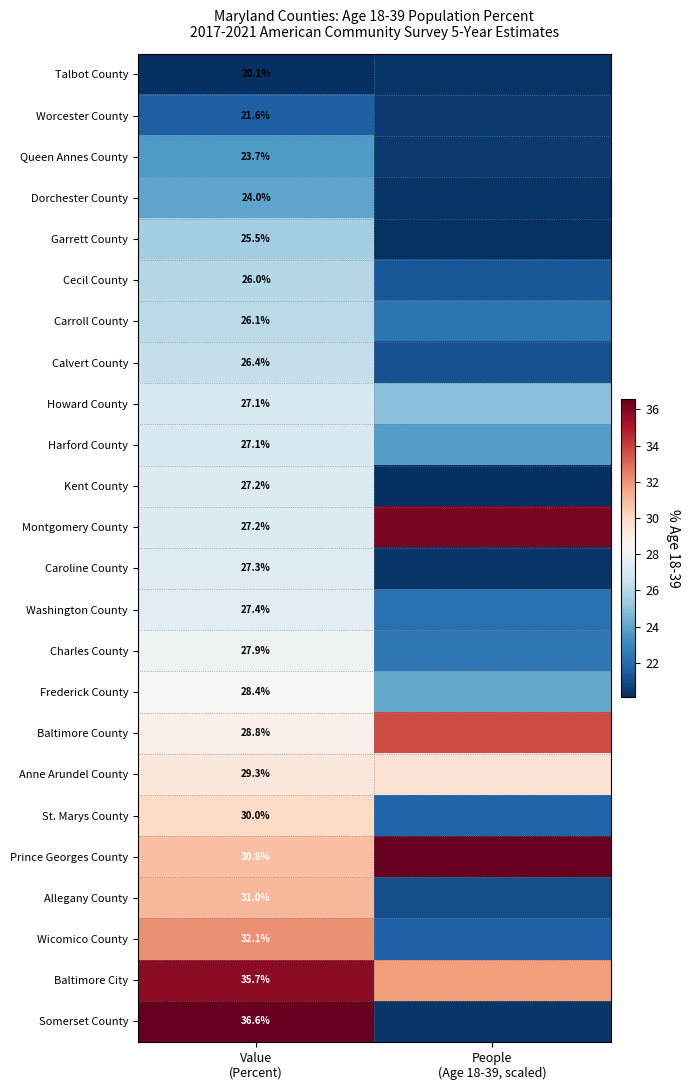

What is the total value across all series at People
(Age 18-39, scaled)?

576.9